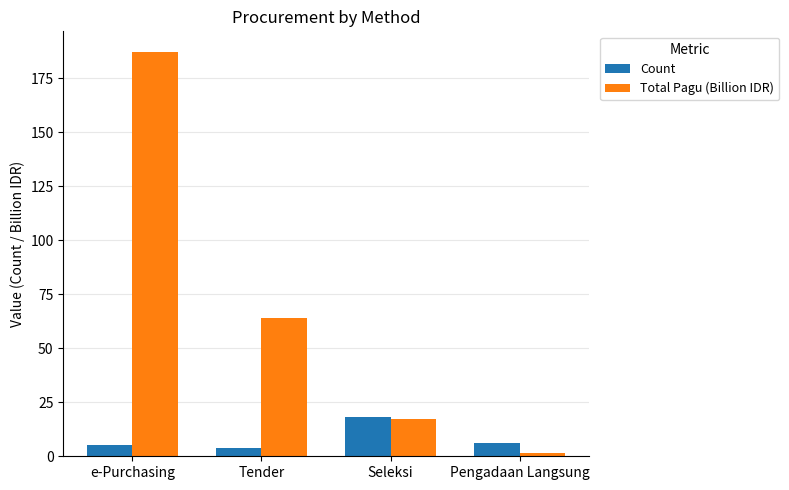

What is the difference between the maximum and minimum values in the Total Pagu (Billion IDR) series?

186.1